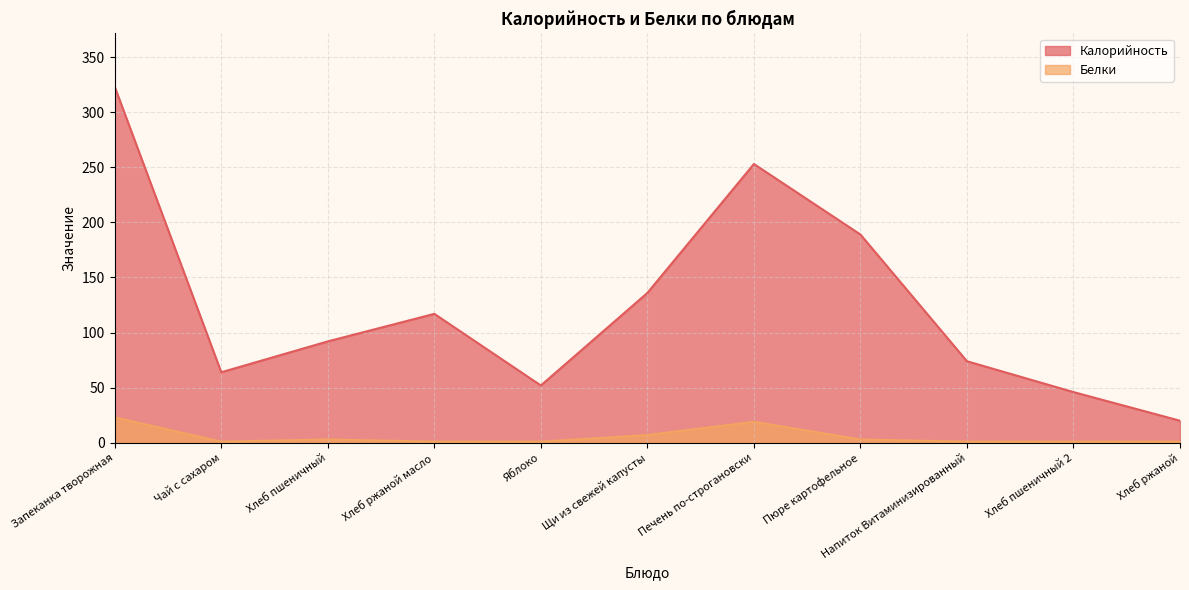

True or false: Калорийность and Белки intersect in this chart.

False